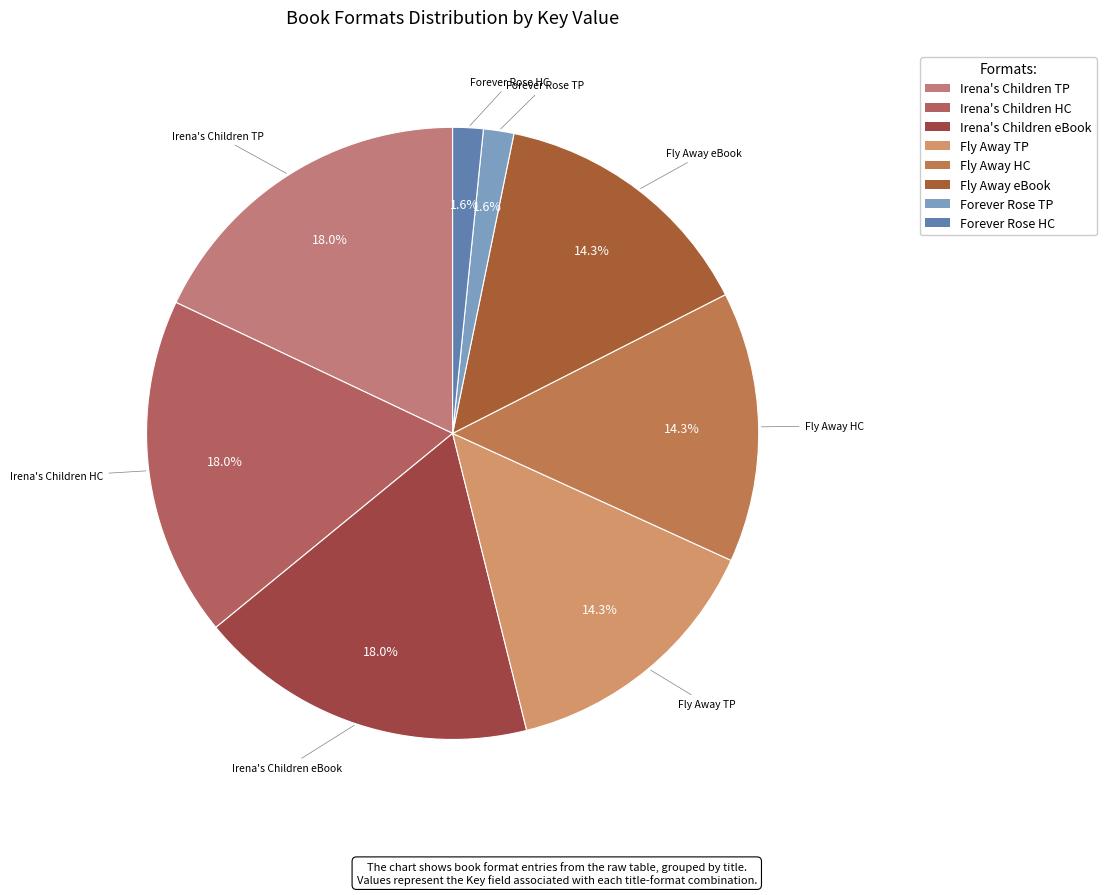

Between Fly Away TP and Forever Rose TP, which is larger?

Fly Away TP